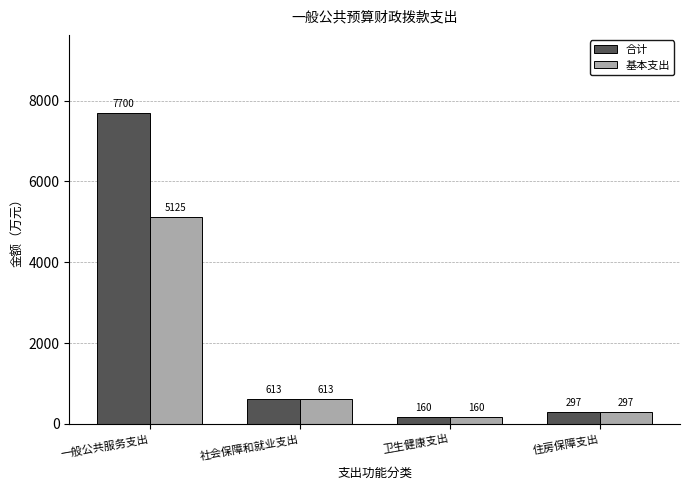

What is the label of the 1st bar from the left?

一般公共服务支出